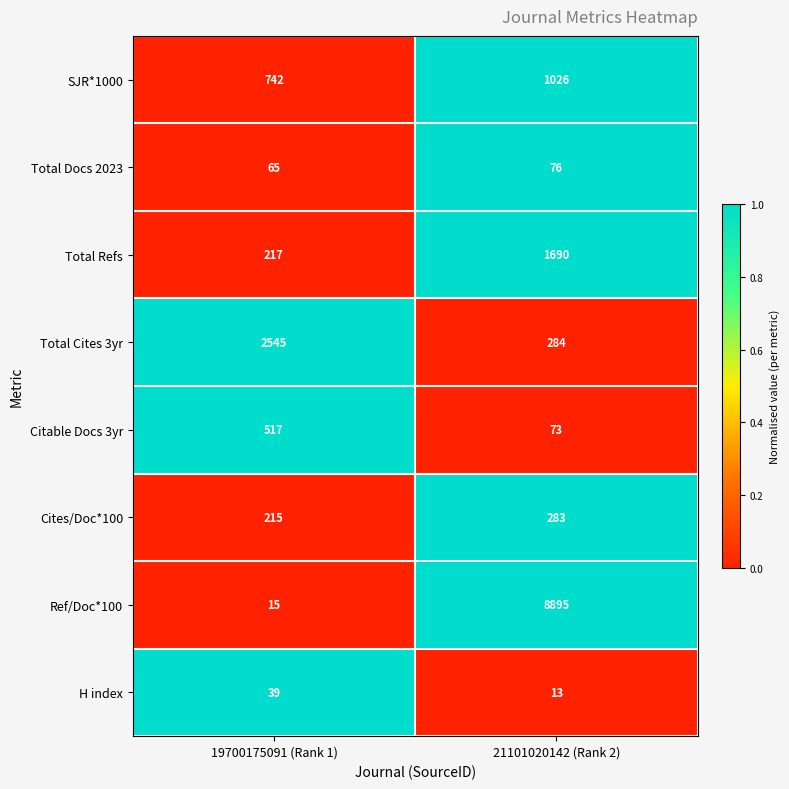

The H index series shows 39 at 19700175091 (Rank 1). True or false?

True